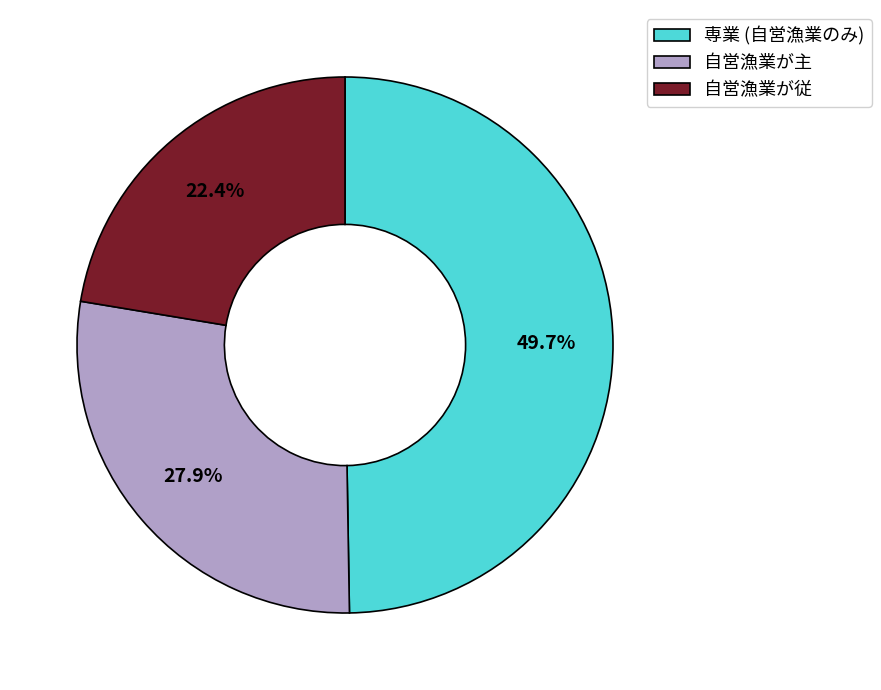

Which category has the smallest portion of the pie?

自営漁業が従